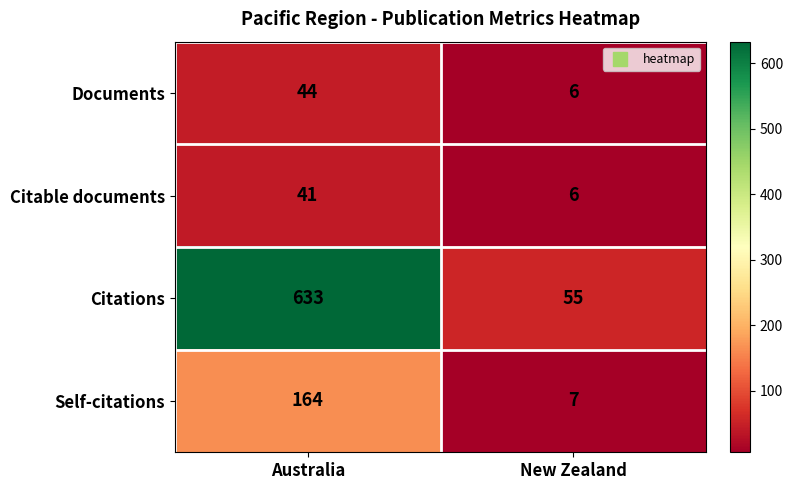

What is the approximate value of Documents at Australia?

44